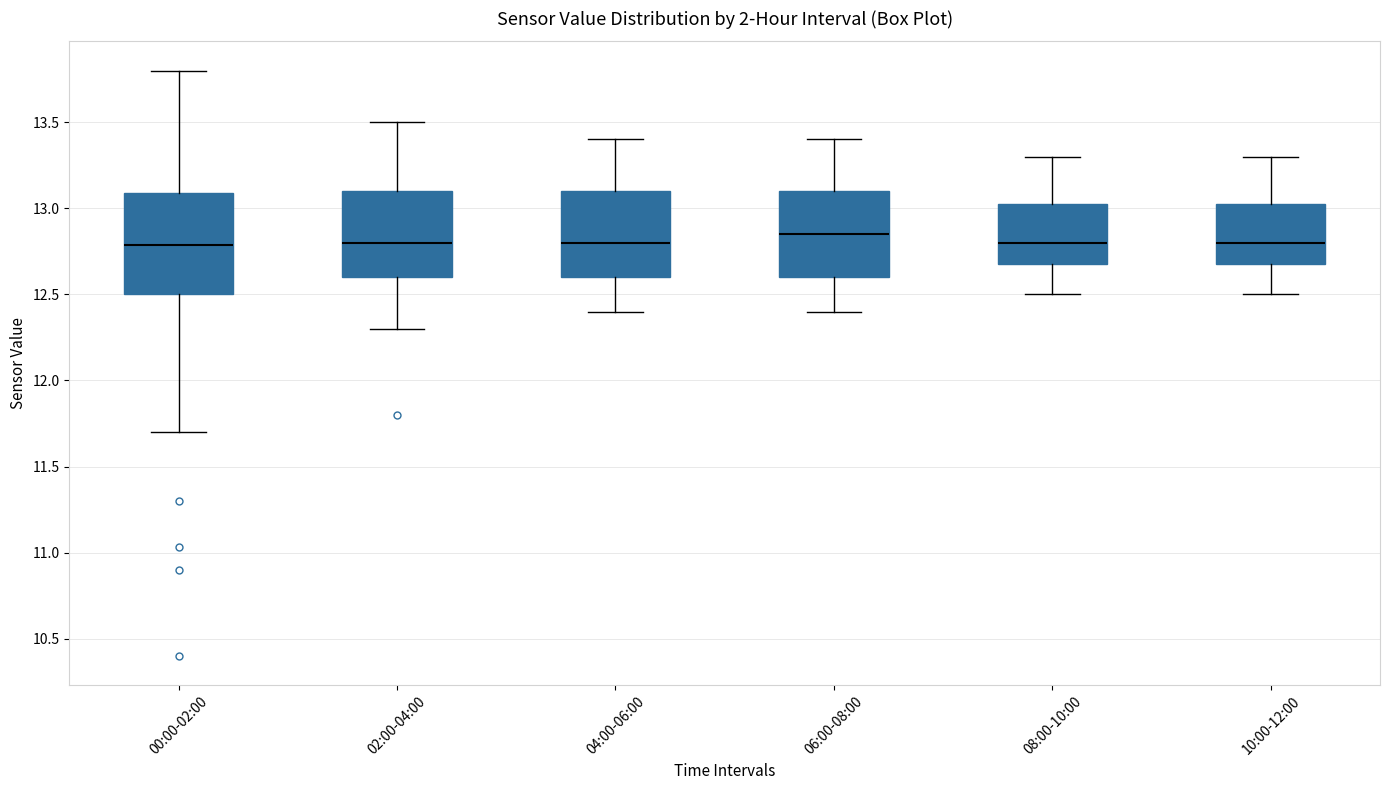

Reading left to right, transcribe this box plot: for each box, give where its median line is, the range the box spans, and where its two whiskers end, as read against the y-axis. The values are not printed on the chart, so give them approximately, as read against the axis.

00:00-02:00: median 12.80, box 12.50 to 13.10, whiskers 11.70 to 13.80
02:00-04:00: median 12.80, box 12.60 to 13.10, whiskers 12.30 to 13.50
04:00-06:00: median 12.80, box 12.60 to 13.10, whiskers 12.40 to 13.40
06:00-08:00: median 12.85, box 12.60 to 13.10, whiskers 12.40 to 13.40
08:00-10:00: median 12.80, box 12.70 to 13.05, whiskers 12.50 to 13.30
10:00-12:00: median 12.80, box 12.70 to 13.05, whiskers 12.50 to 13.30